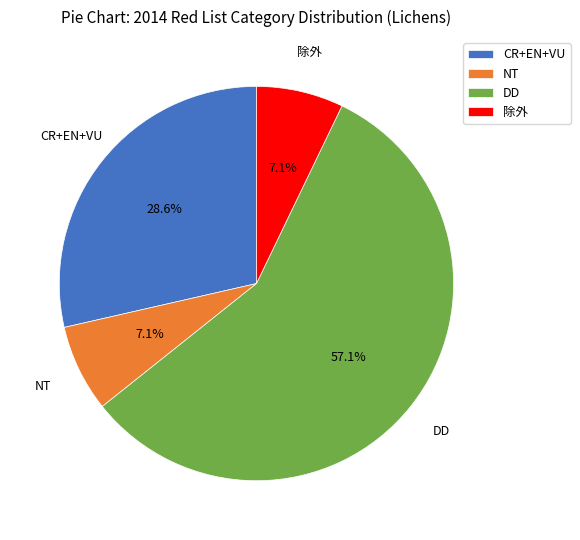

To the nearest percent, what is the difference between the NT and DD slice percentages?

50%